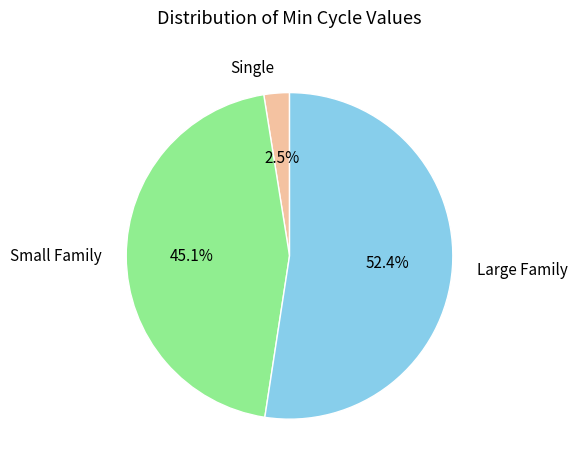

Do Small Family and Single together represent more than half of the pie?

No